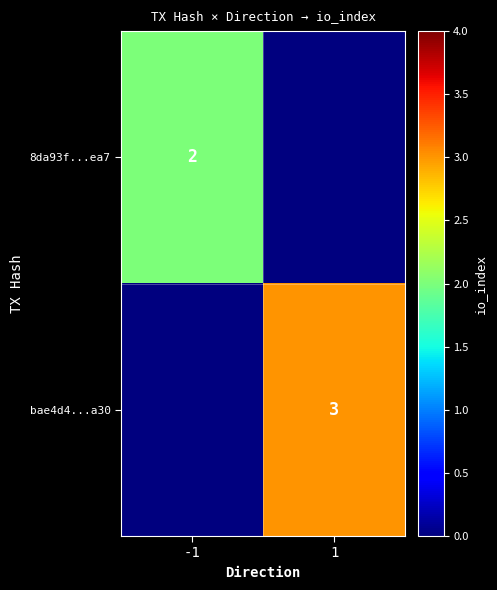

Which label corresponds to the largest value in the chart?

1